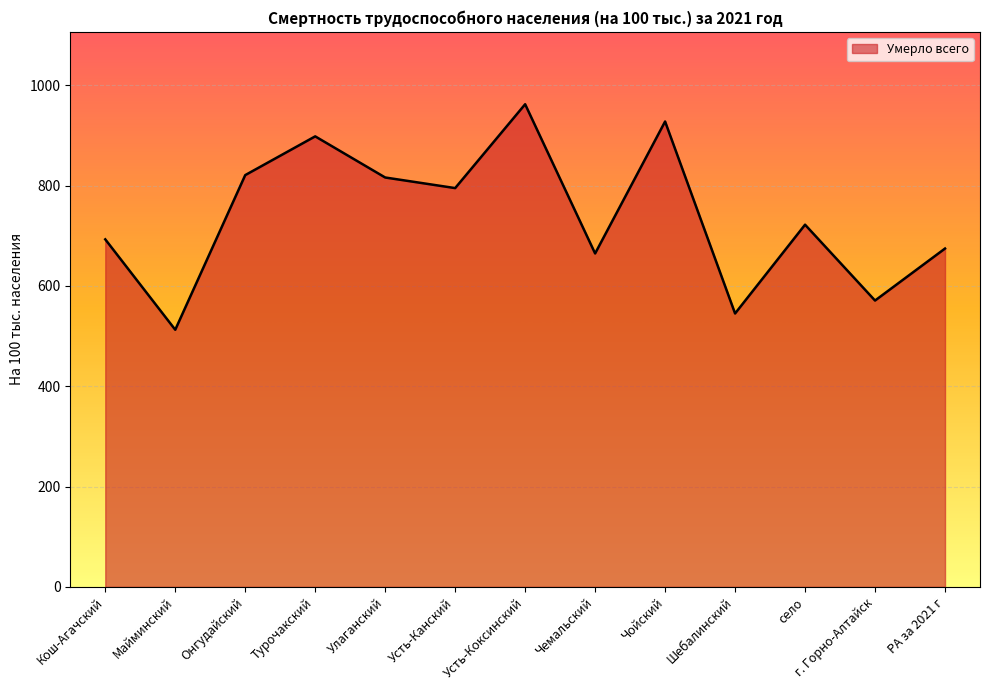

Which label corresponds to the largest value in the chart?

Усть-Коксинский